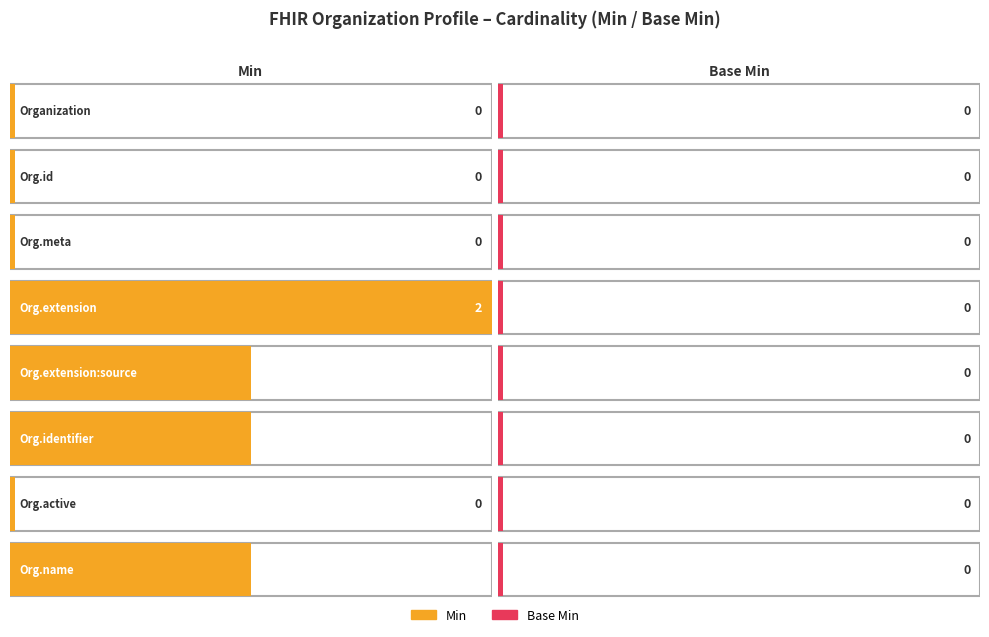

True or false: Base Max_numeric has a value of 1 at Organization.language.

False